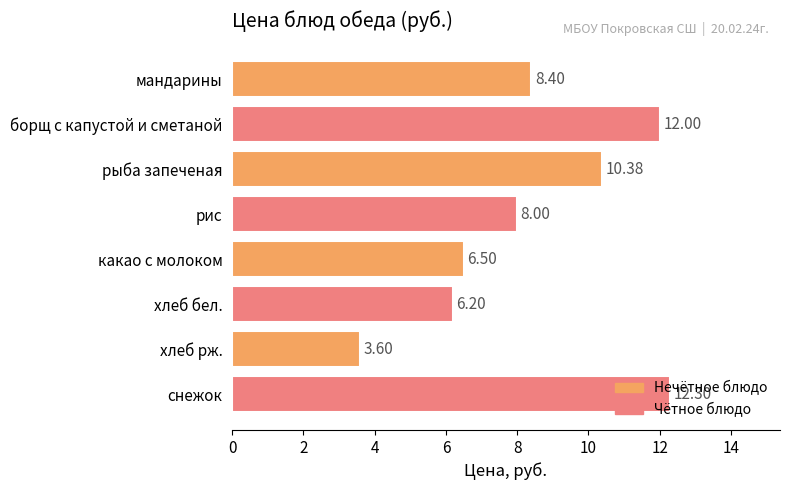

What is the difference between the second highest and second lowest values?

5.8